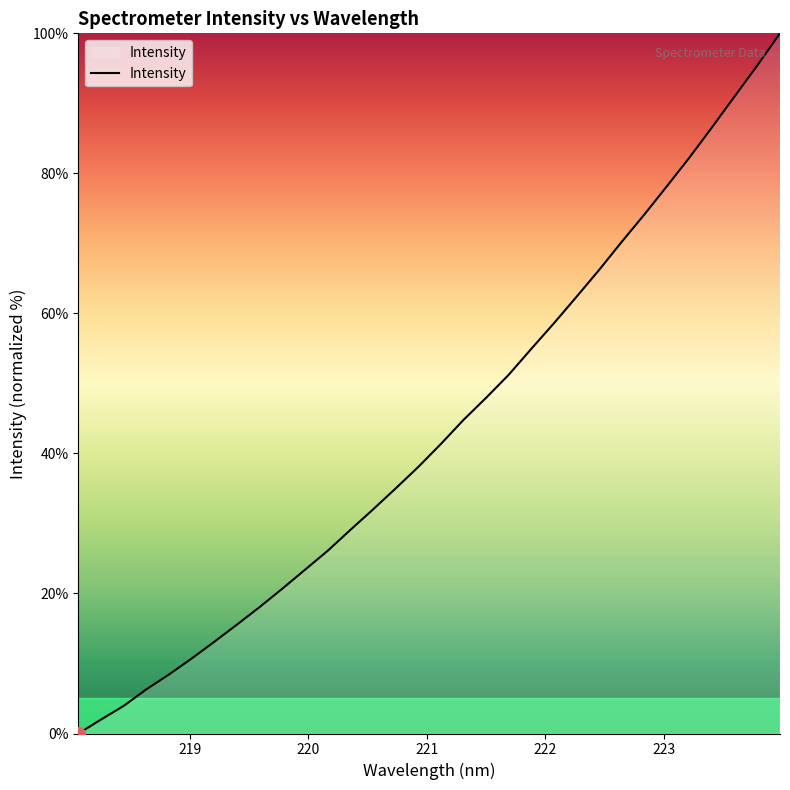

What is the maximum value shown in the chart?

100.0